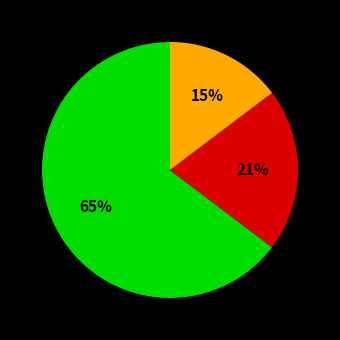

How many slices are in this pie chart?

3